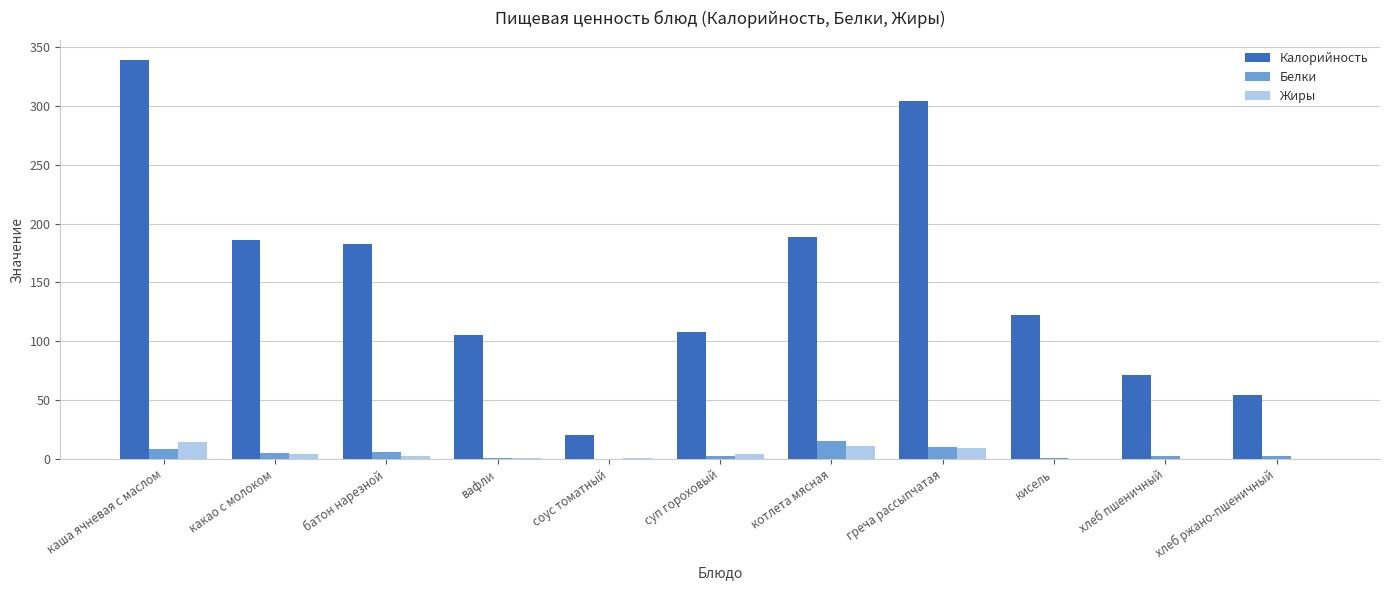

How many categories are shown in the chart?

11